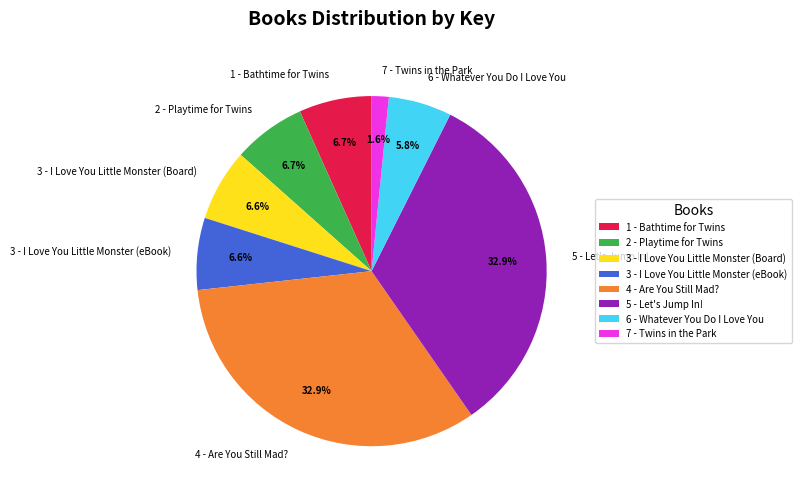

Does 2 - Playtime for Twins represent more than half of the total?

No